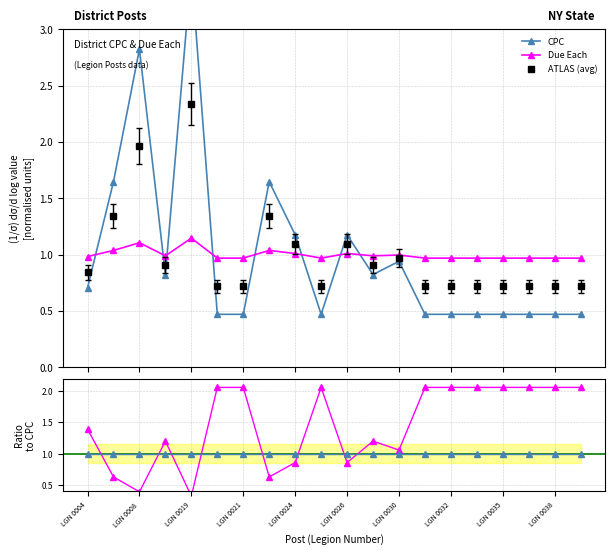

True or false: ATLAS (avg) has more than 2 interior local peaks.

True